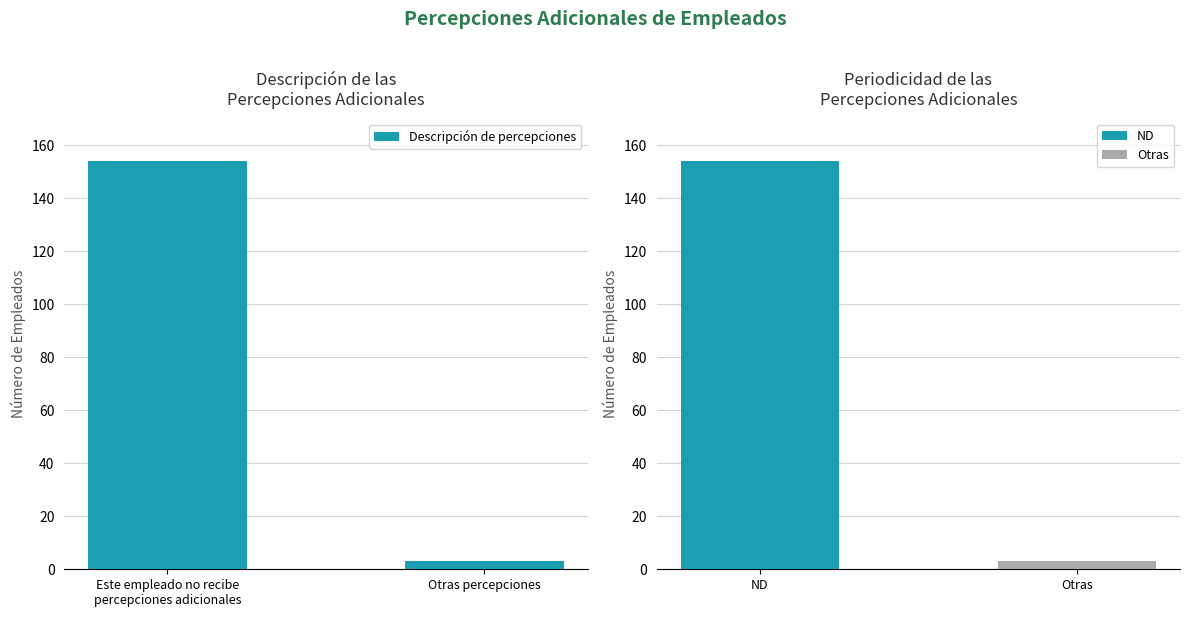

Count the number of categories in the chart.

2